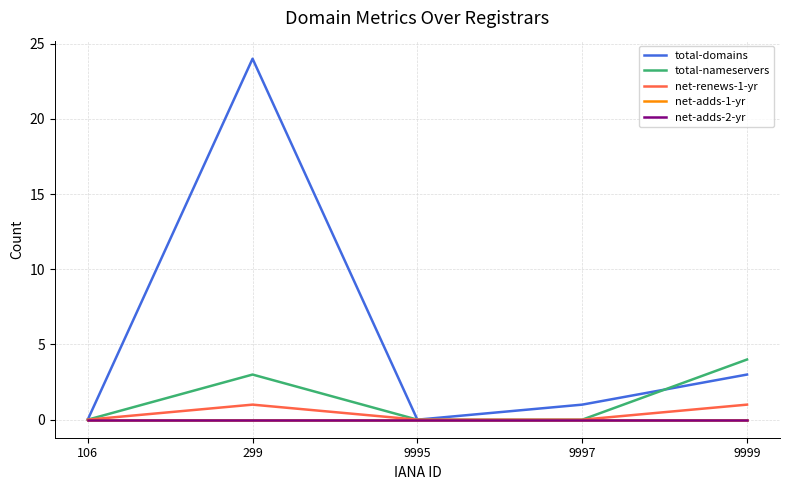

At how many categories does at least one series exceed 3?

2